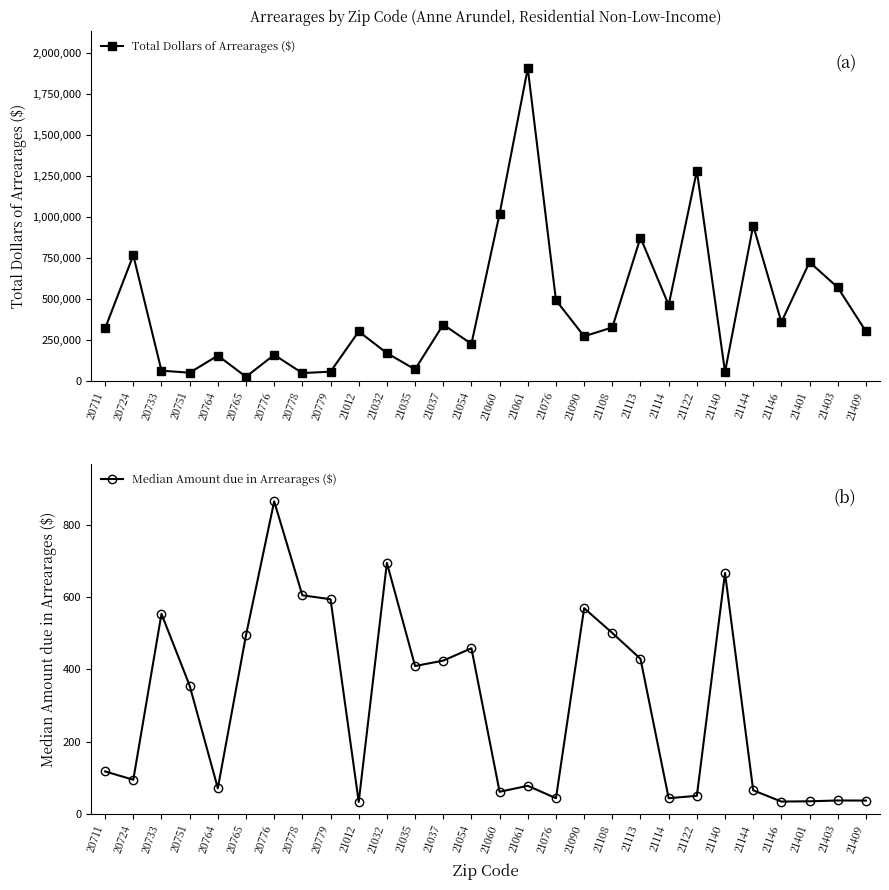

Which label corresponds to the smallest value in the chart?

21012